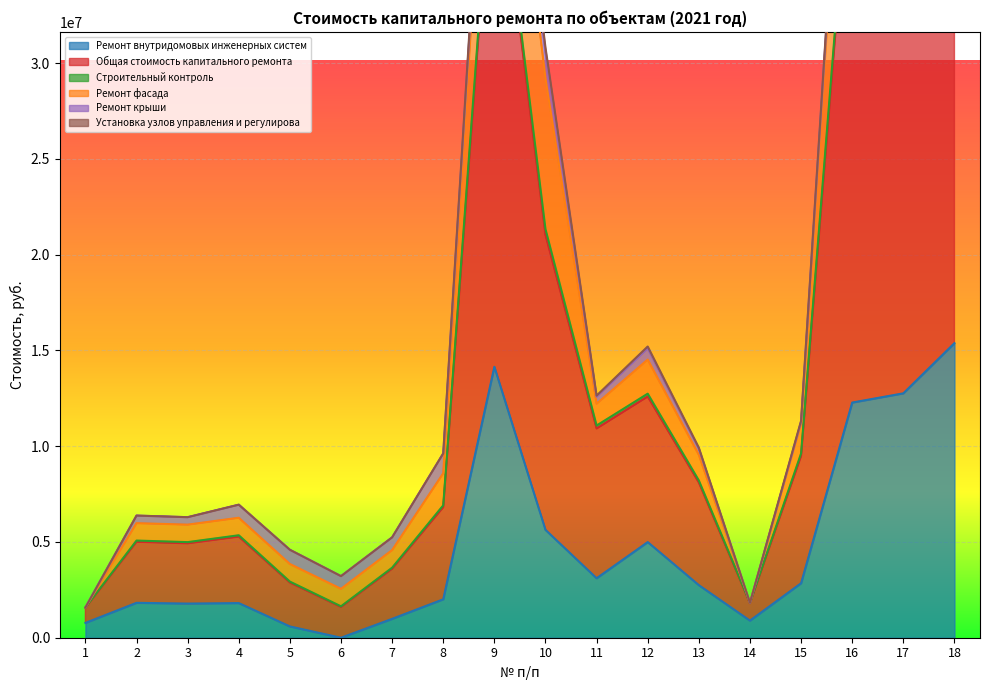

The value of Общая стоимость капитального ремонта at 17 is 52353734.5. True or false?

True